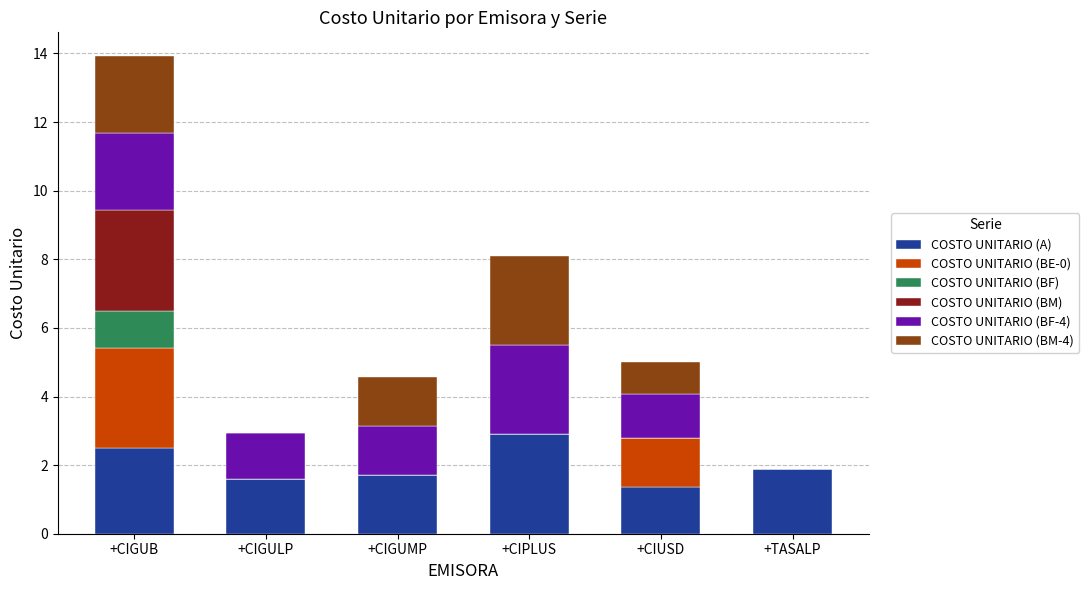

What is the difference between the COSTO UNITARIO (A) values at +CIPLUS and +CIUSD?

1.5